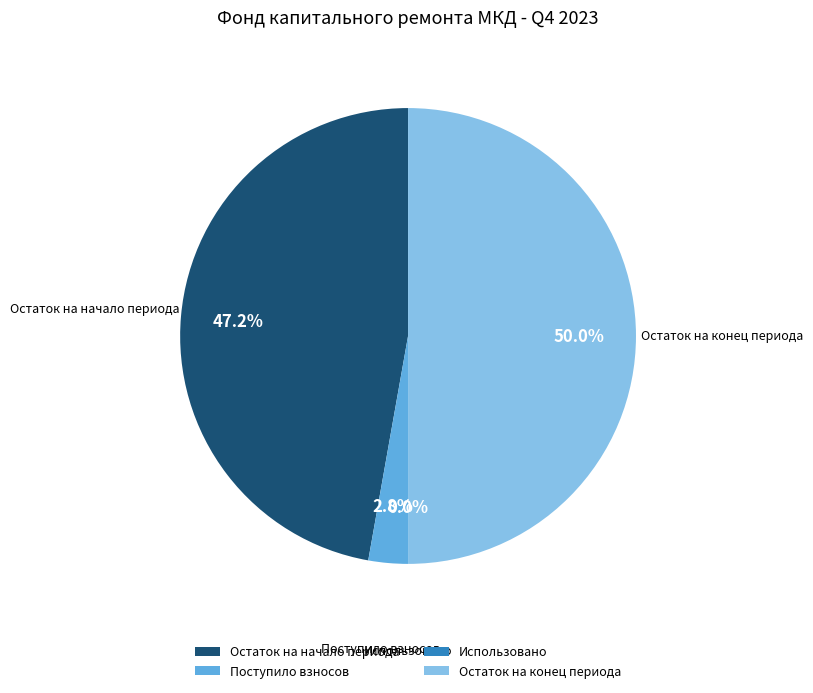

How many segments does this pie chart have?

4